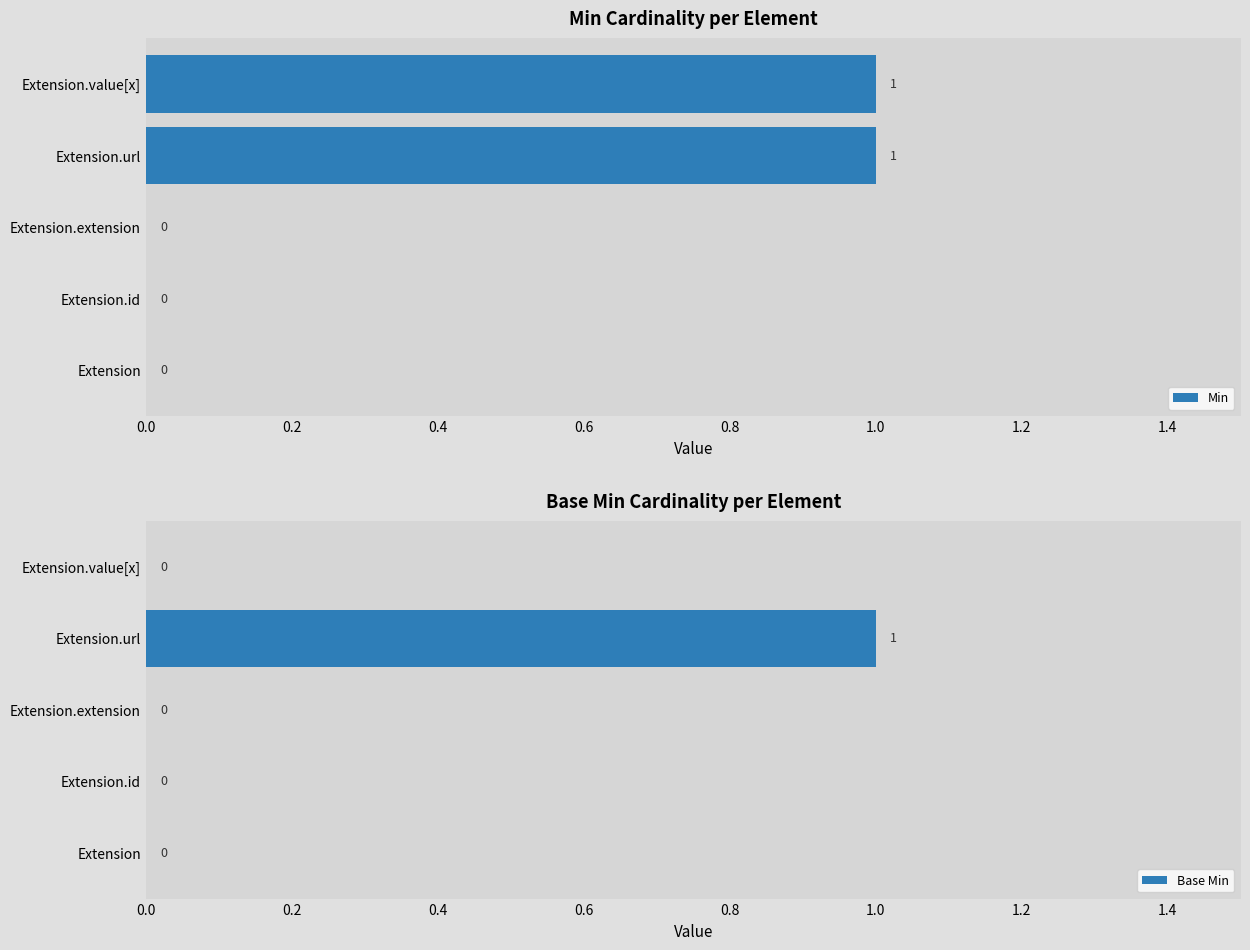

What is the difference between the maximum and second lowest values in the Min series?

1